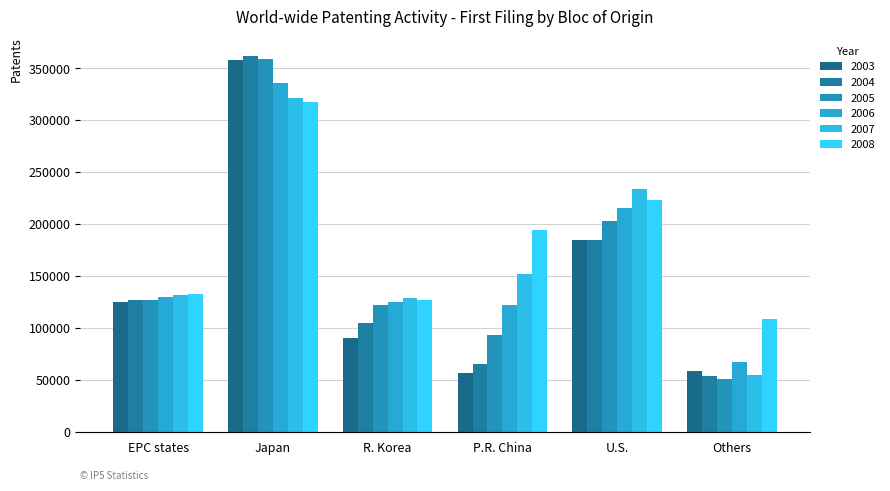

How many bars are there in total?

36